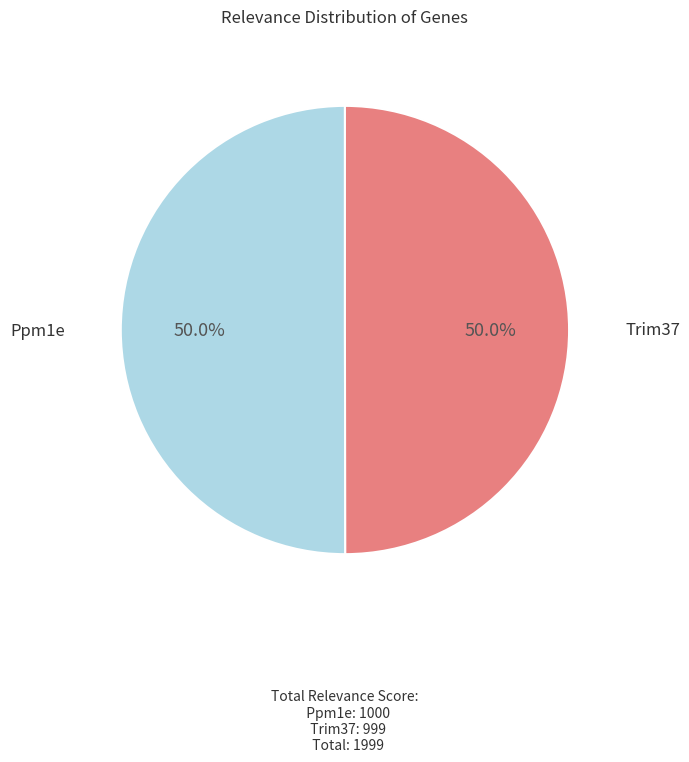

True or false: Ppm1e accounts for 61% of the total.

False